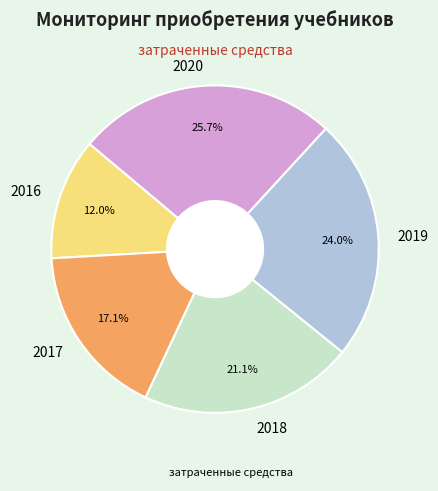

What is the ratio of the value at 2018 to the value at 2016?

1.8